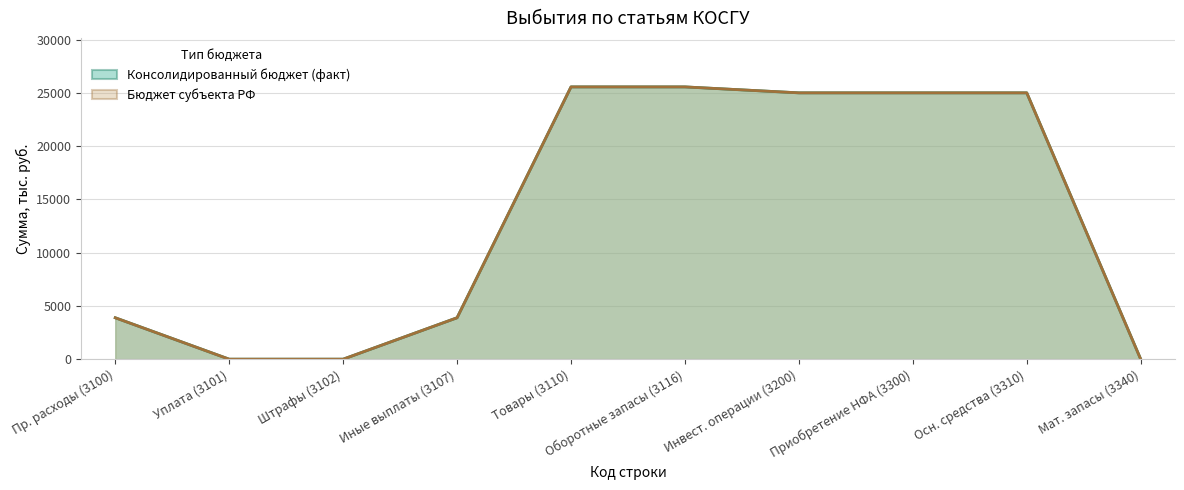

Reading left to right, what are all the values shown in this chart?

Консолидированный бюджет (факт): 3888.5	0.0	0.0	3888.5	25558.0	25558.0	25000.0	25000.0	25000.0	0.0
Бюджет субъекта РФ: 3888.5	0.0	0.0	3888.5	25558.0	25558.0	25000.0	25000.0	25000.0	0.0